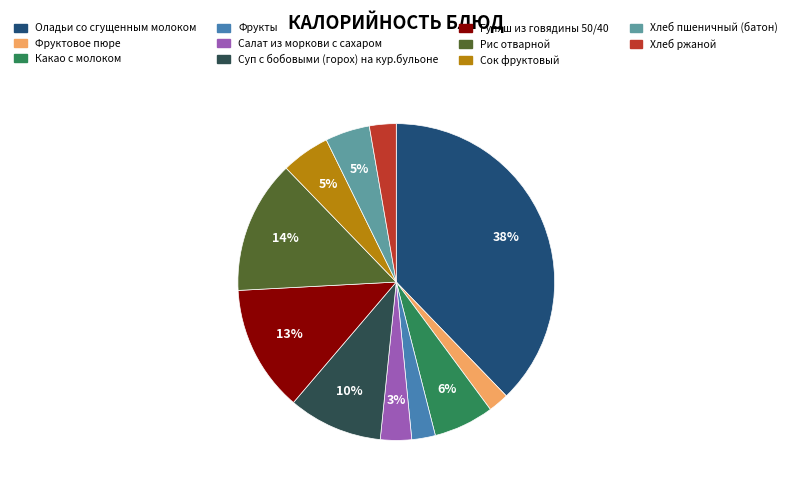

Which category has the biggest portion of the pie?

Оладьи со сгущенным молоком